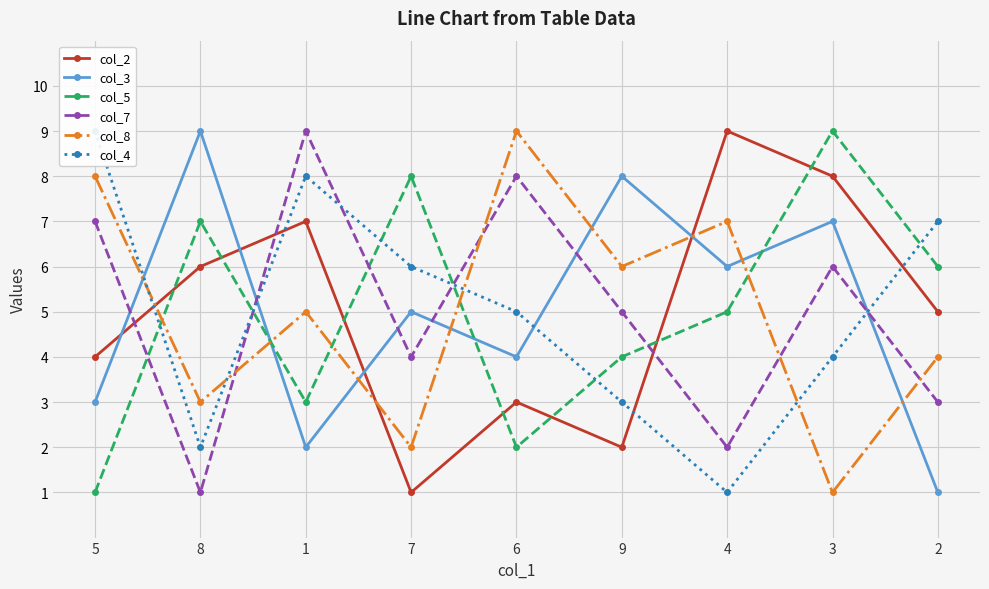

Which series ends up on top after the final intersection of col_3 and col_2?

col_2